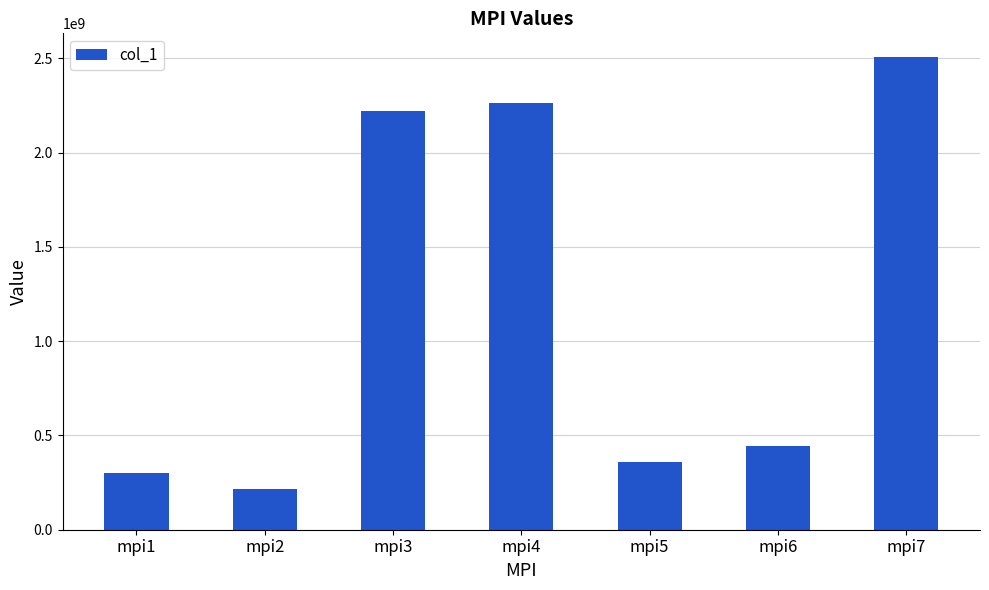

What is the difference between the values at mpi6 and mpi4?

1818731646